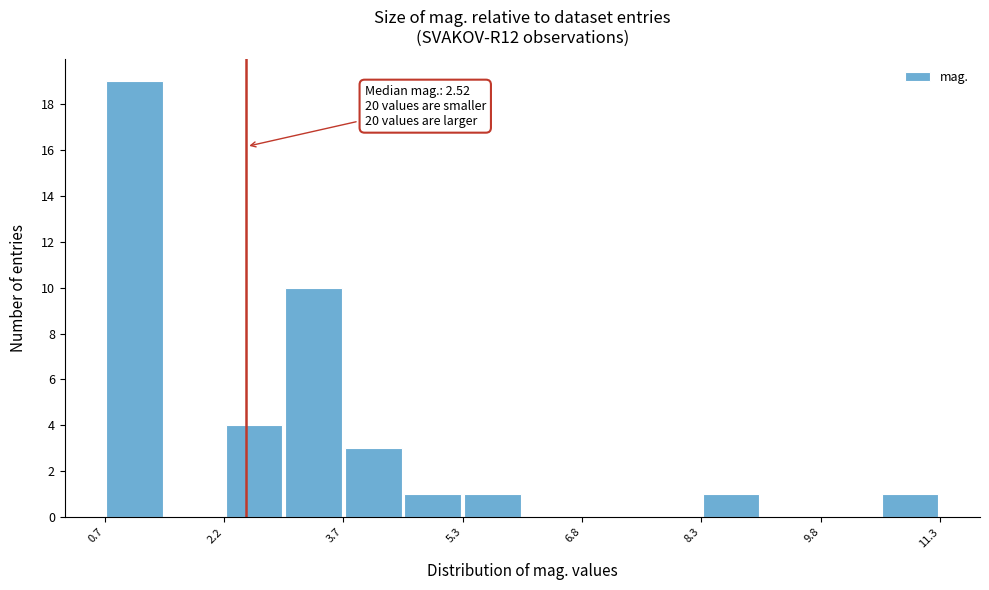

Read against the x-axis, roughly where is the centre of the tallest bar?

1.0